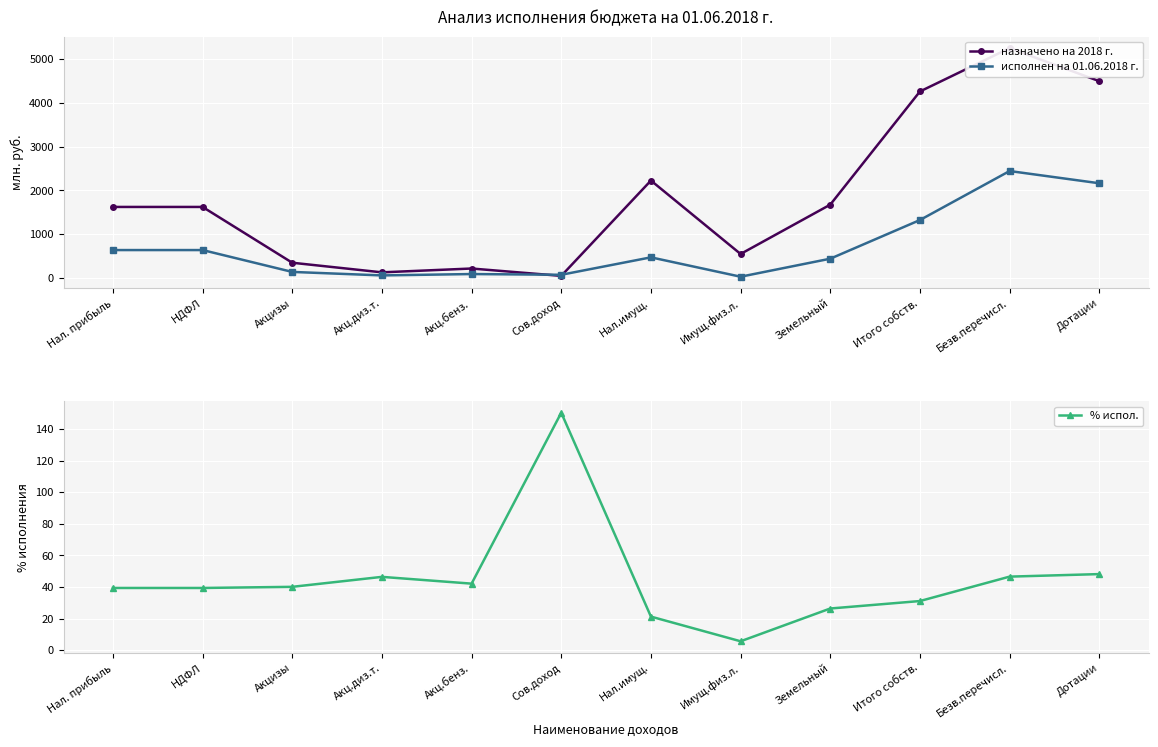

Reading right to left, list all the values displayed in this chart.

назначено на 2018 г.: 4496.7	5250.7	4261.0	1676.7	550.0	2226.7	50.0	218.1	130.6	350.1	1624.2	1624.2
исполнен на 01.06.2018 г.: 2165.0	2444.2	1325.1	442.2	31.0	473.3	75.1	91.9	60.6	140.4	639.5	639.5
% испол.: 48.1	46.5	31.1	26.4	5.6	21.2	150.3	42.1	46.4	40.1	39.4	39.4